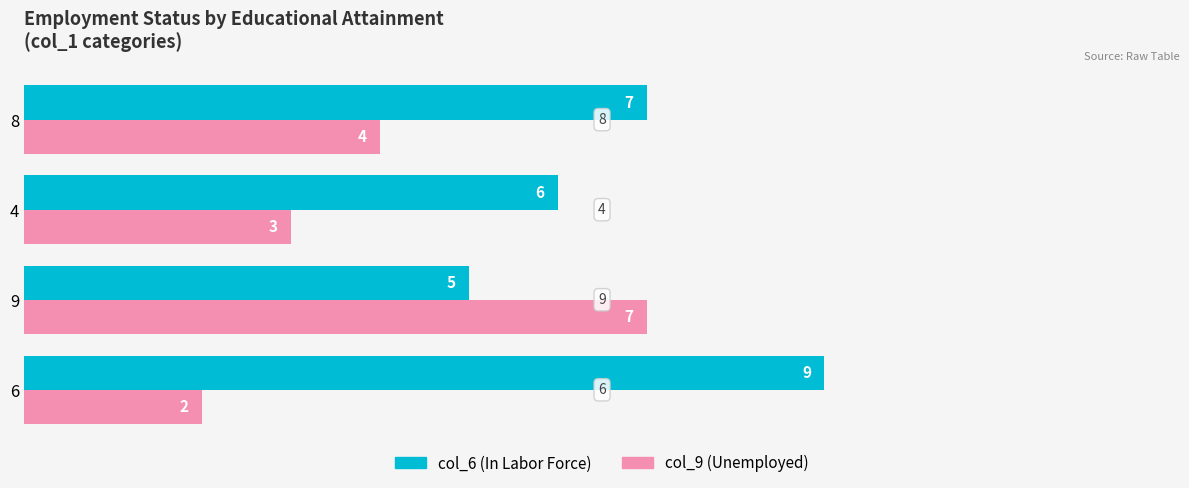

What is the maximum value for col_6 (In Labor Force)?

9